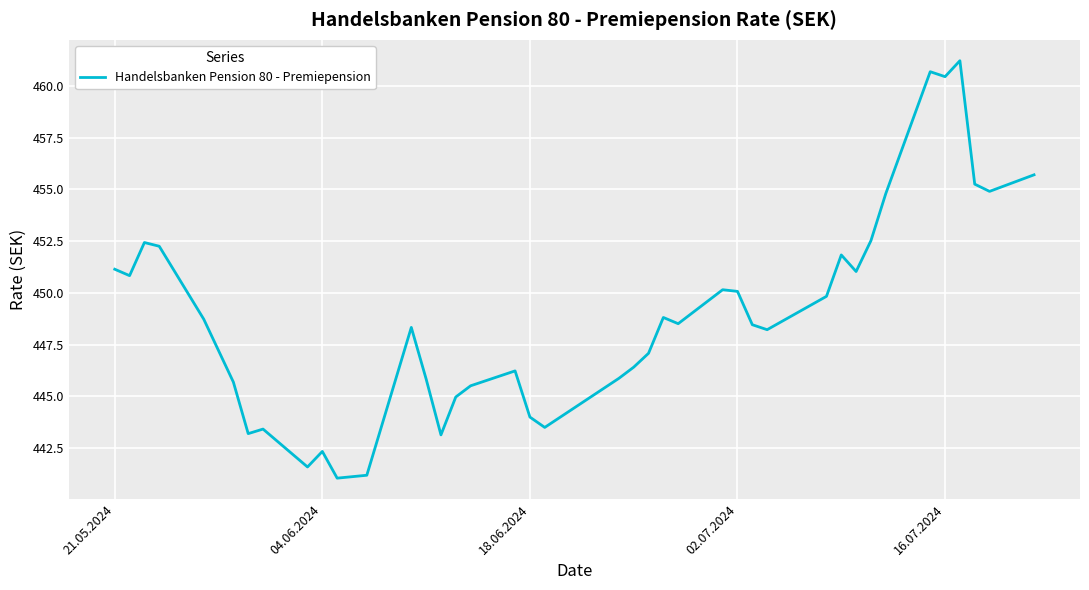

What is the greatest value displayed?

461.2